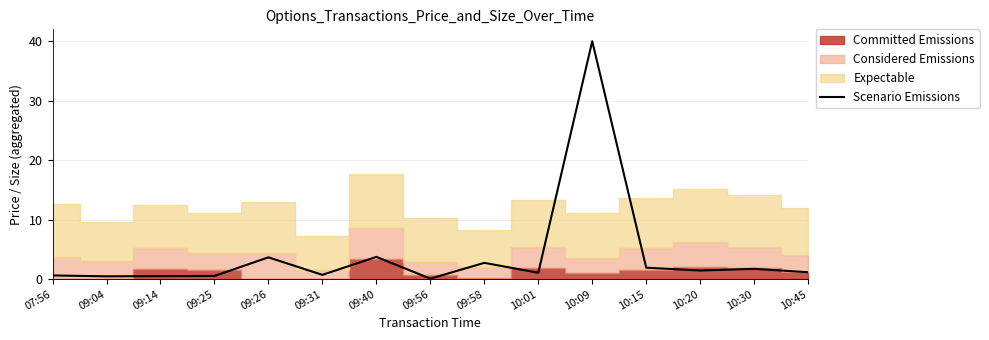

What is the smallest value displayed?

0.1